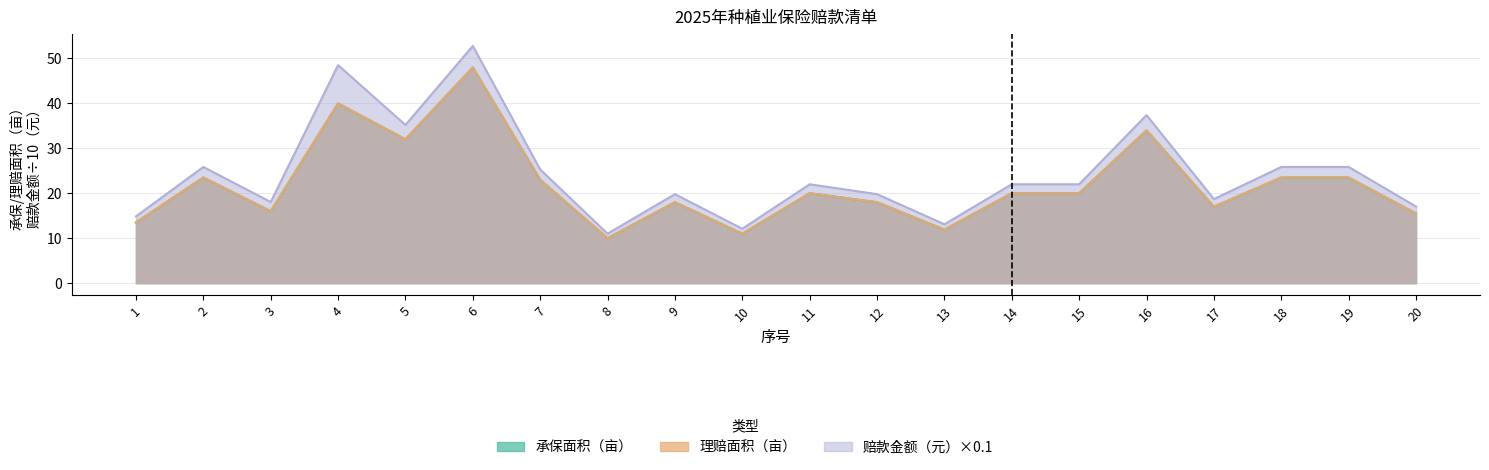

At which label is 承保面积（亩） closest to 29?

5